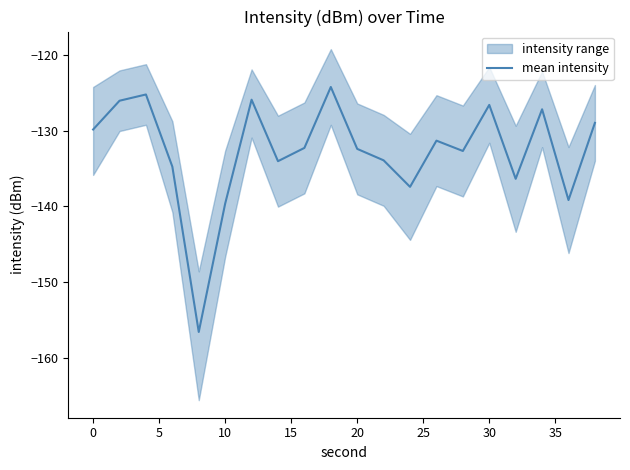

Reading left to right, what are all the values shown in this chart?

-129.9	-126.1	-125.2	-134.8	-156.6	-139.6	-125.9	-134.0	-132.3	-124.3	-132.4	-133.9	-137.4	-131.3	-132.7	-126.6	-136.4	-127.2	-139.2	-129.0